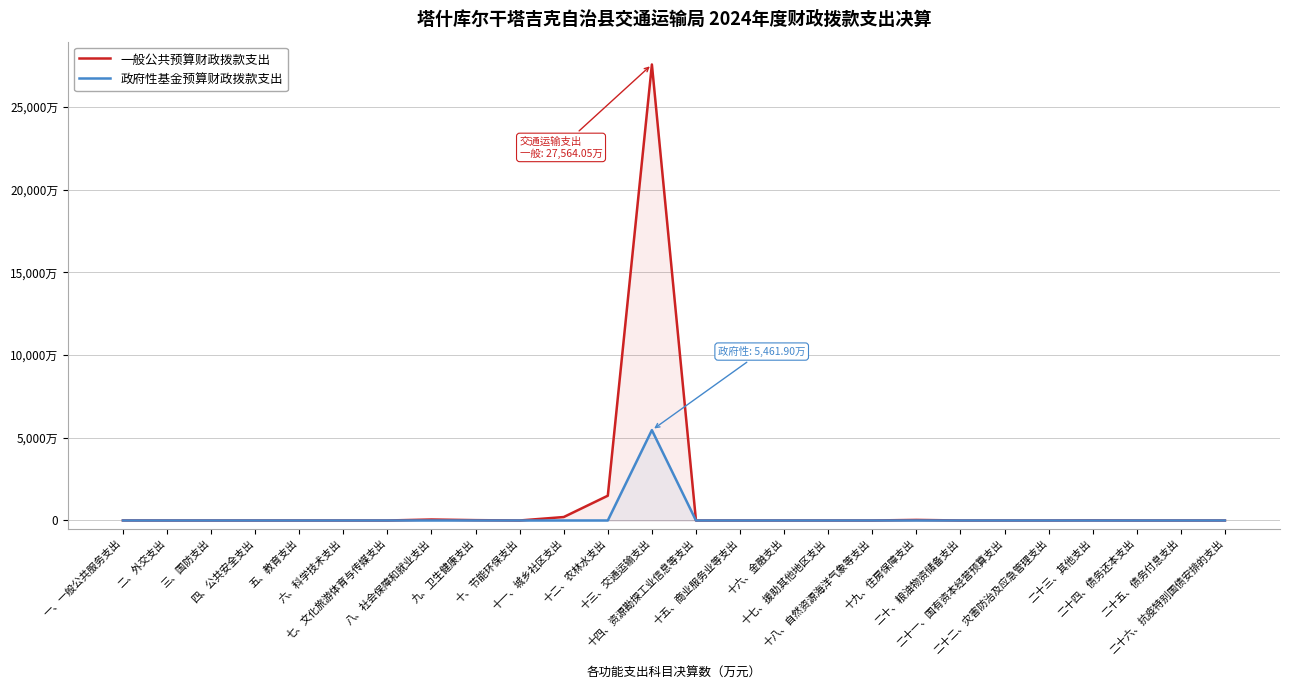

Is the value of 政府性基金预算财政拨款支出 at 二十一、国有资本经营预算支出 greater than the value of 一般公共预算财政拨款支出 at 二十三、其他支出?

No